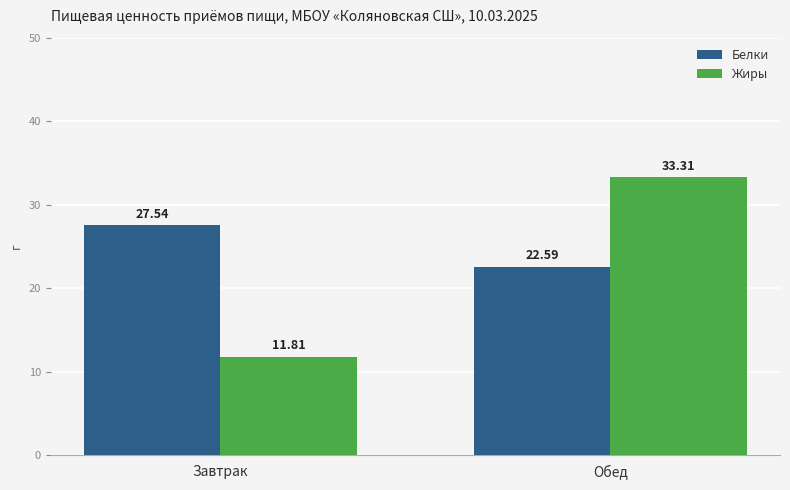

What is the maximum value for Белки?

27.5